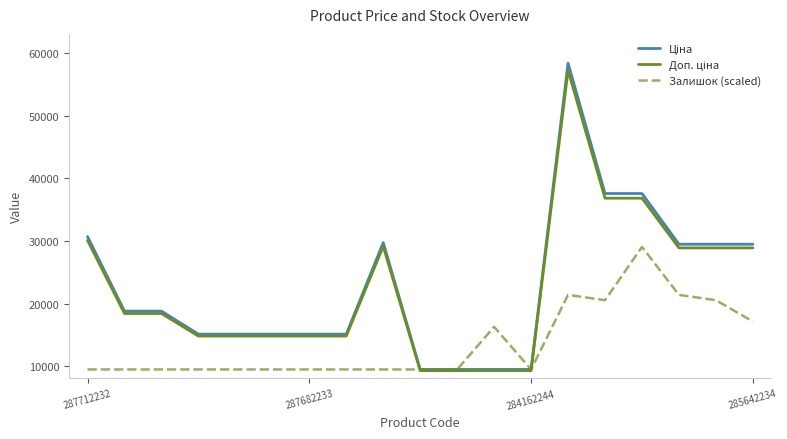

Does the chart have visible grid lines?

No